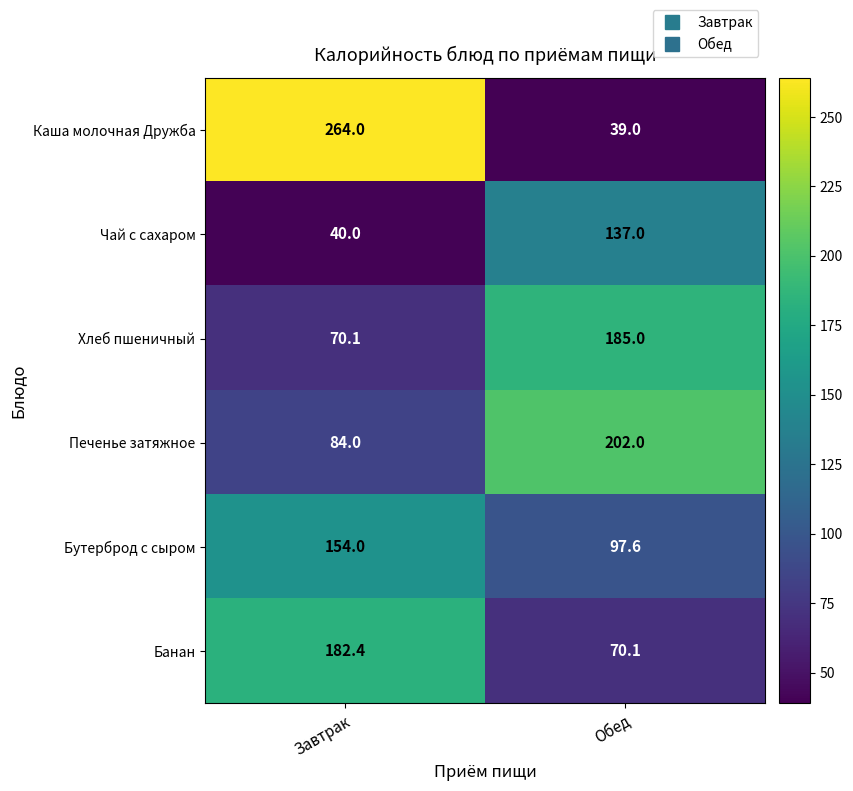

What is the smallest value displayed?

39.0